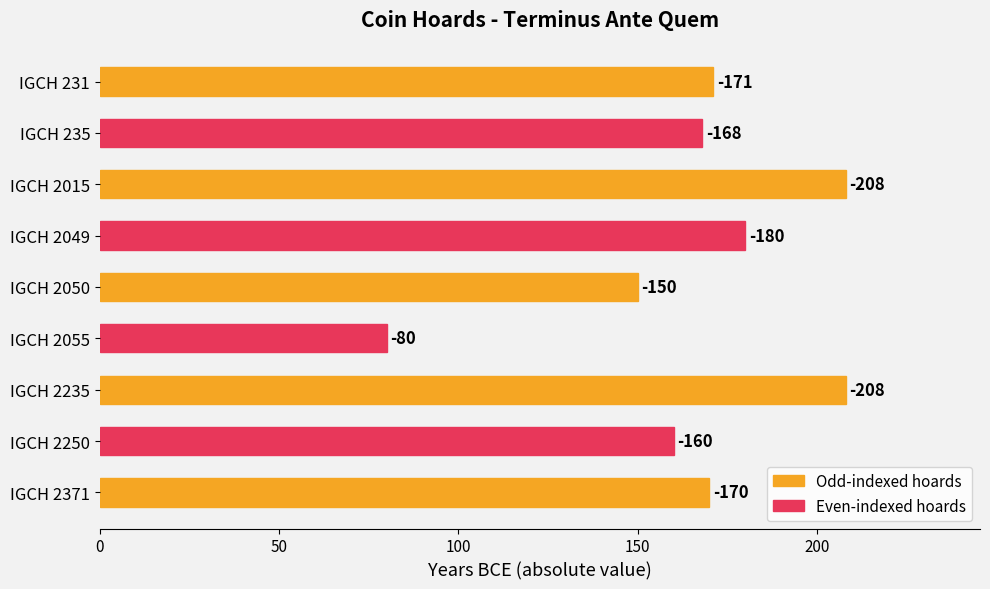

Does the chart contain stacked bars?

No